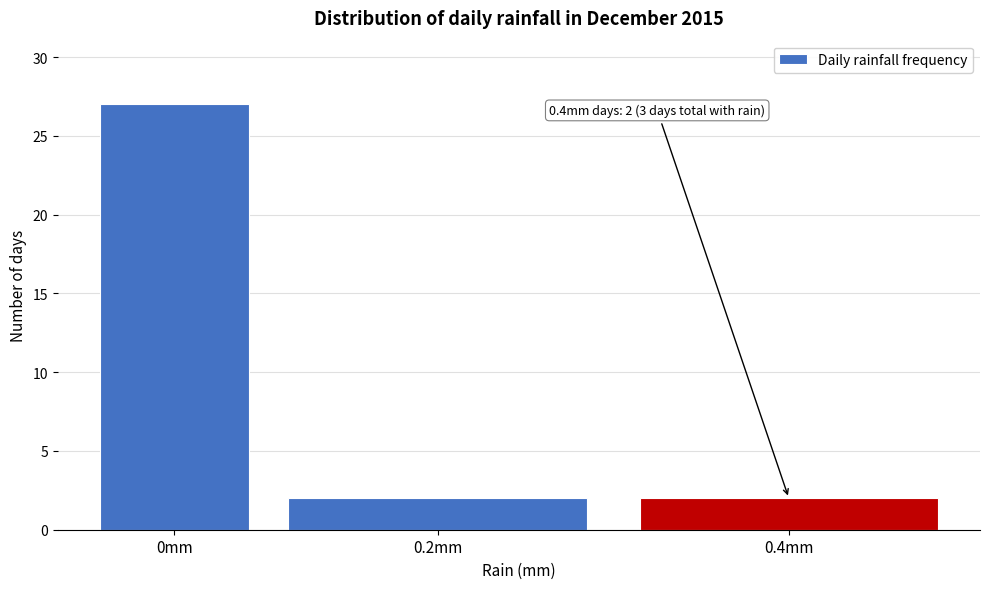

Reading left to right, list all the values displayed in this chart.

0mm=27	0.2mm=2	0.4mm=2